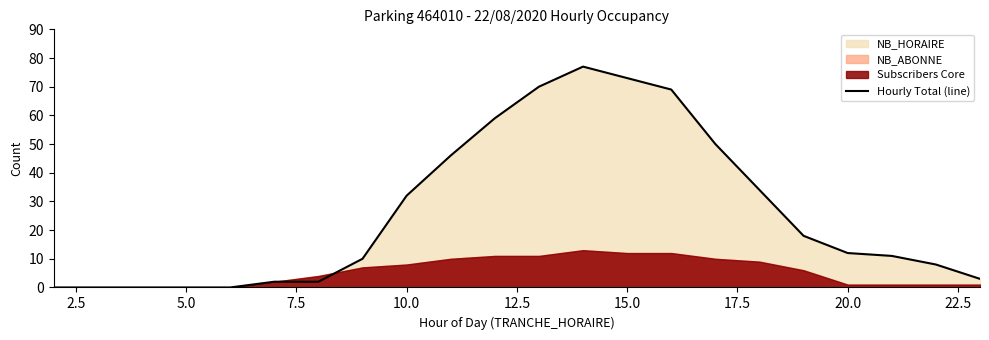

The Hourly Total (line) series shows 31 at 5.0. True or false?

False